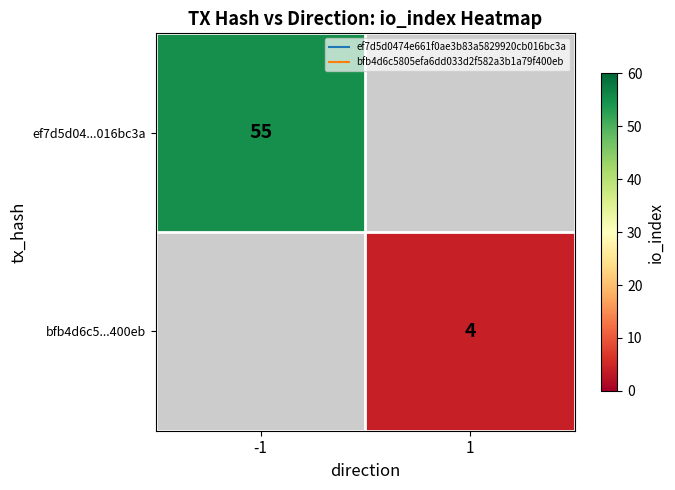

The ef7d5d04...016bc3a series shows 55.0 at -1. True or false?

True